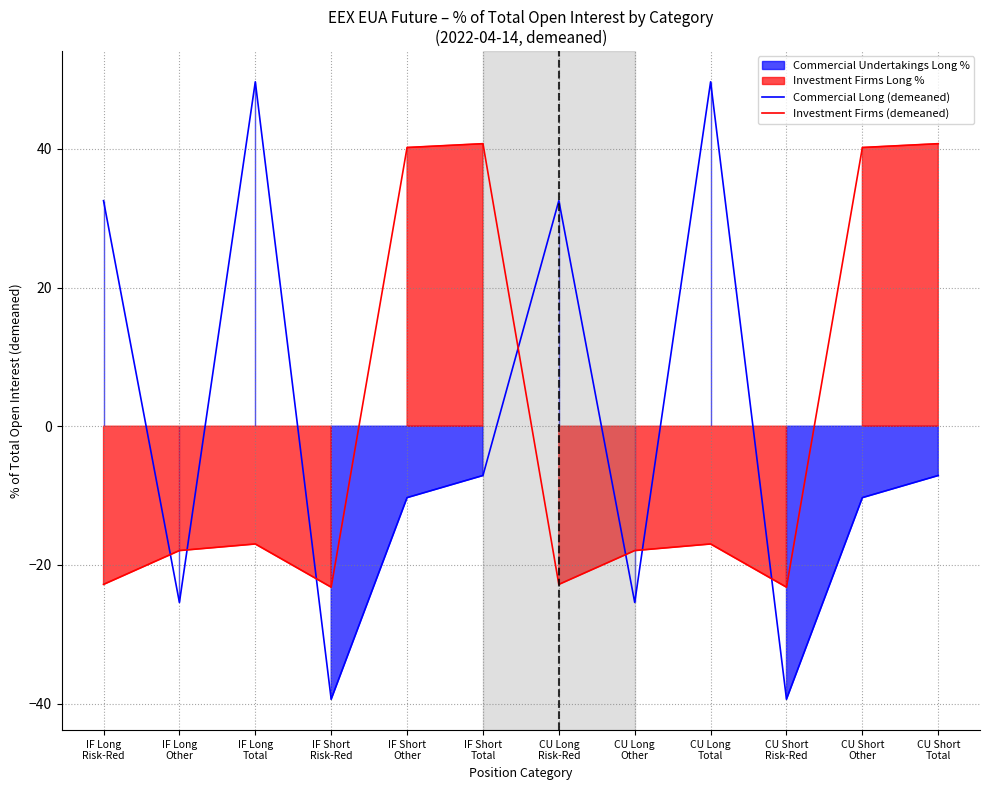

What is the label of the 8th point from the right?

IF Short
Other